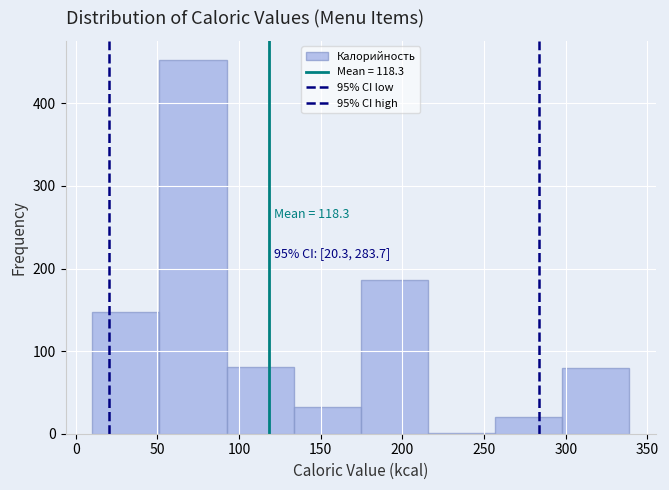

Which range on the x-axis has the tallest bar?

50 to 90